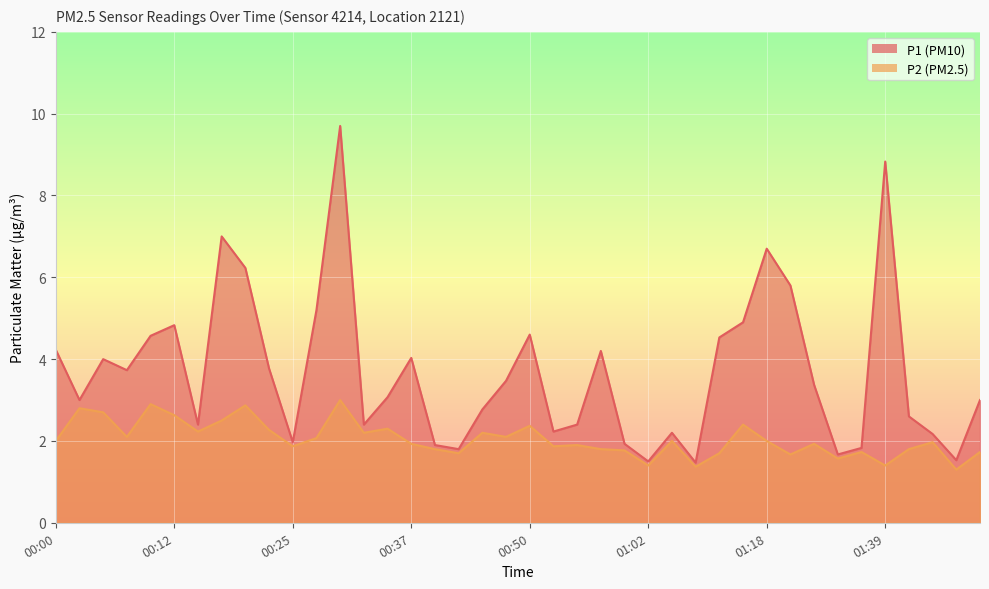

What position from the right is 00:52?

19